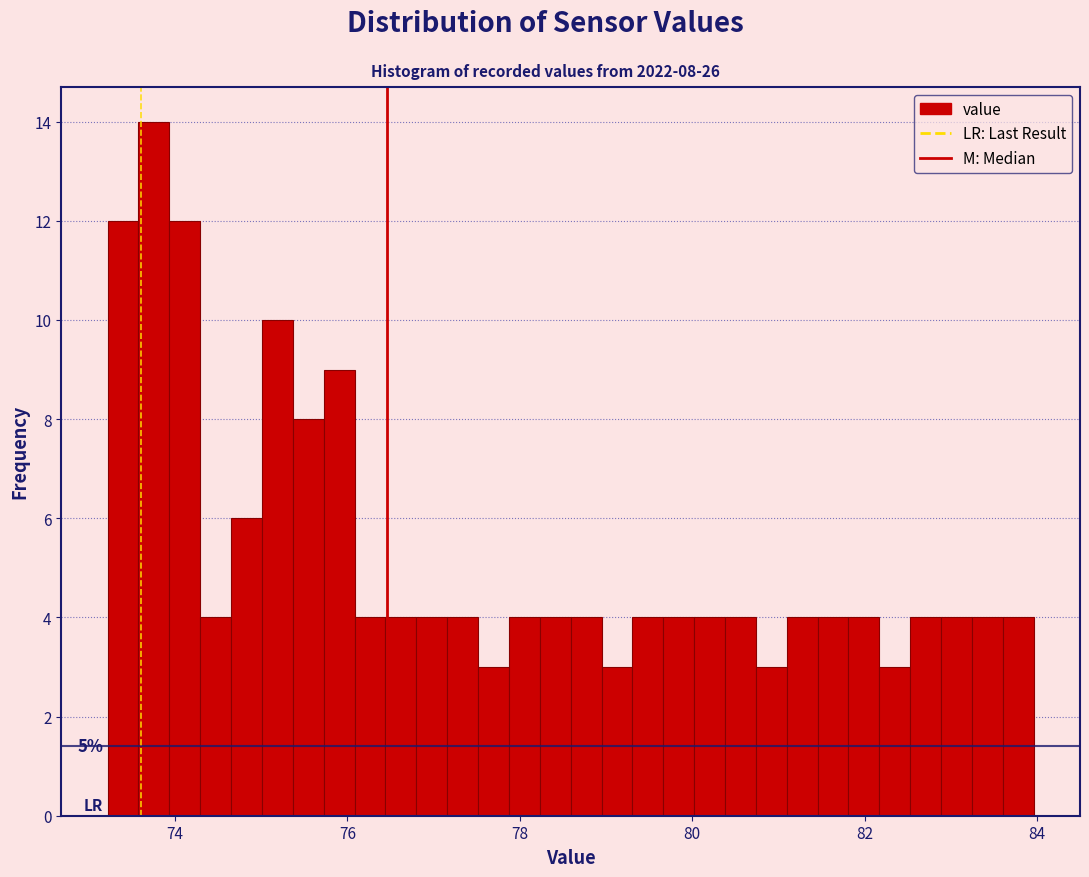

Read against the x-axis, roughly where is the centre of the tallest bar?

73.8